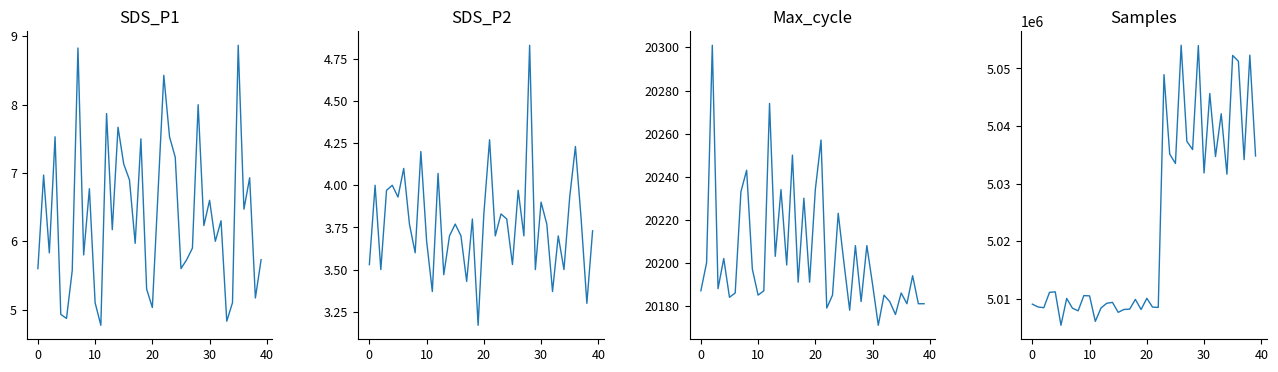

What is the sum of the Samples values at 33 and 30?

10073991.0